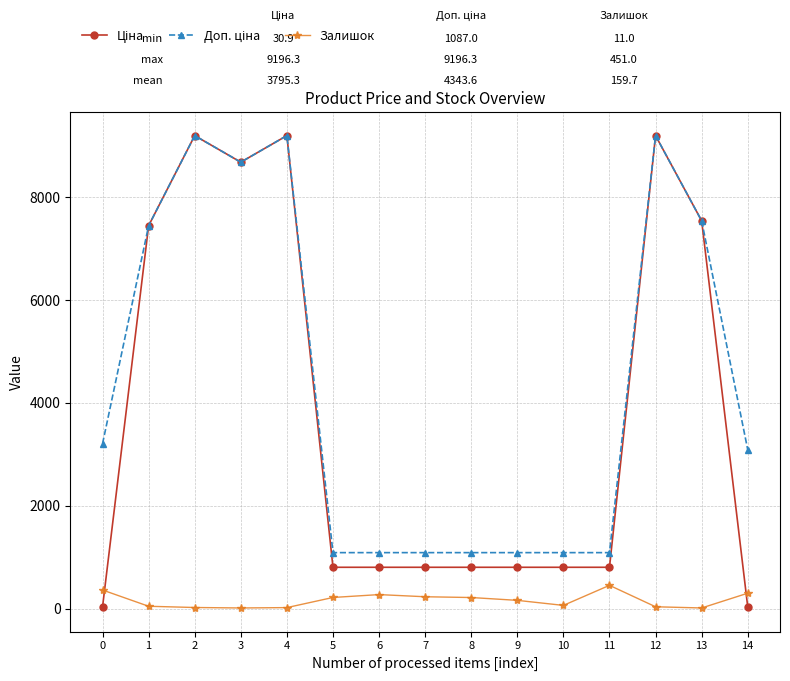

At how many categories does at least one series exceed 2188?

8